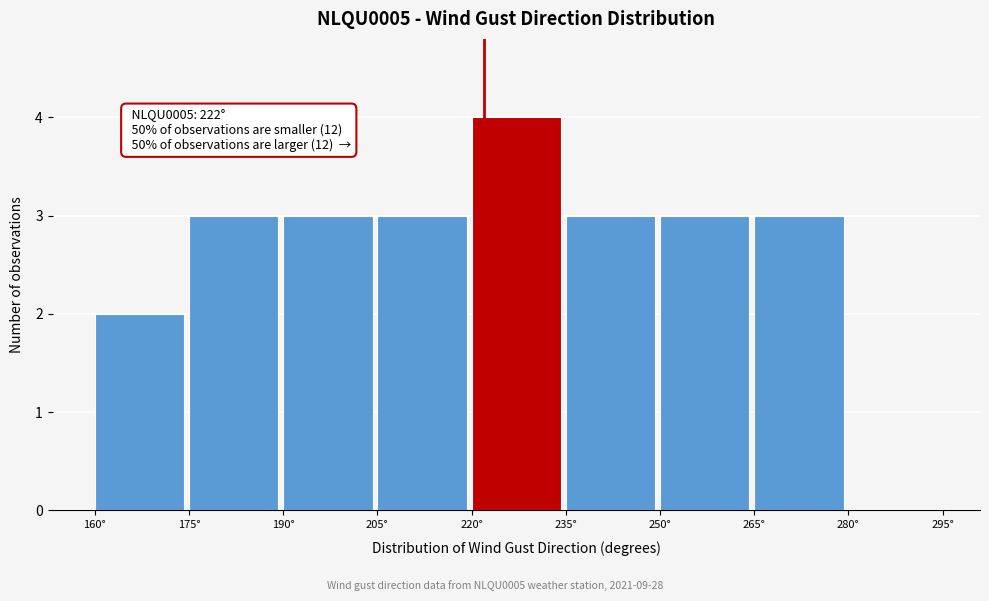

Over which range of the x-axis is the bar tallest?

220 to 235